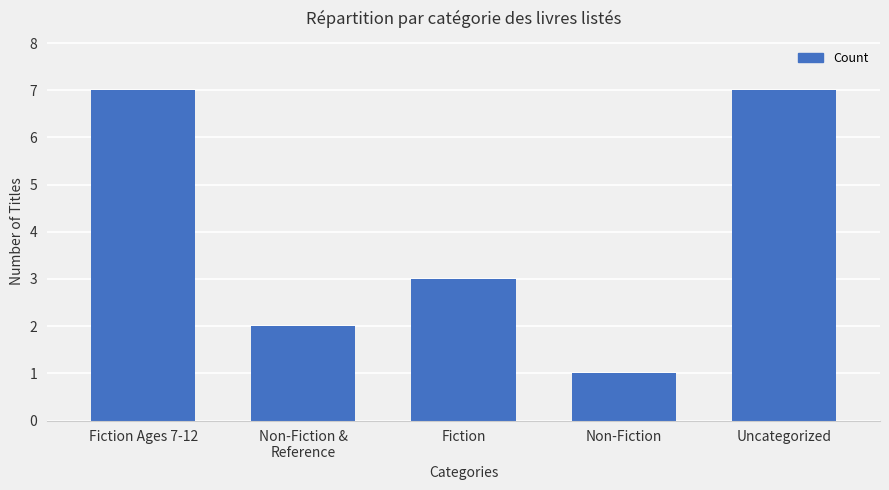

What position from the left is Uncategorized?

5